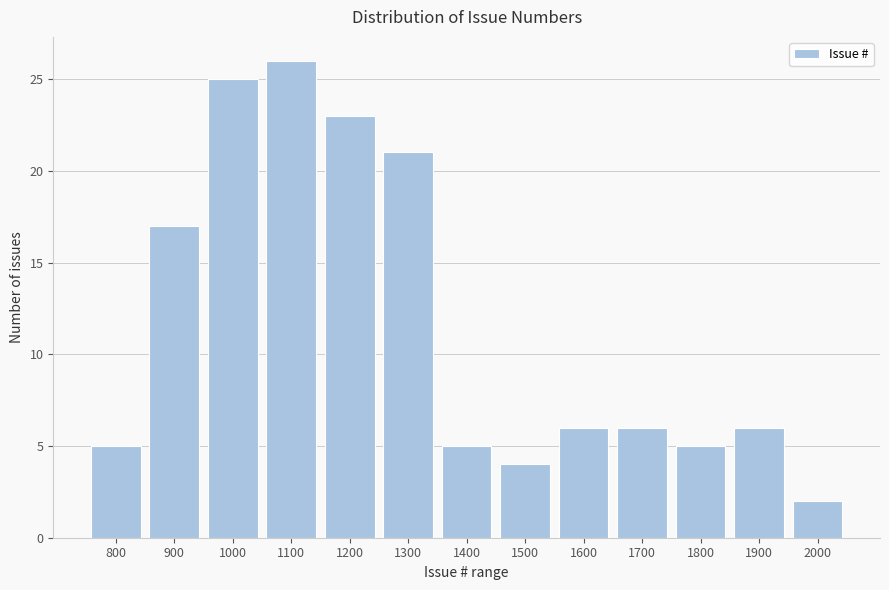

Reading right to left, transcribe all the data shown in this chart.

2	6	5	6	6	4	5	21	23	26	25	17	5